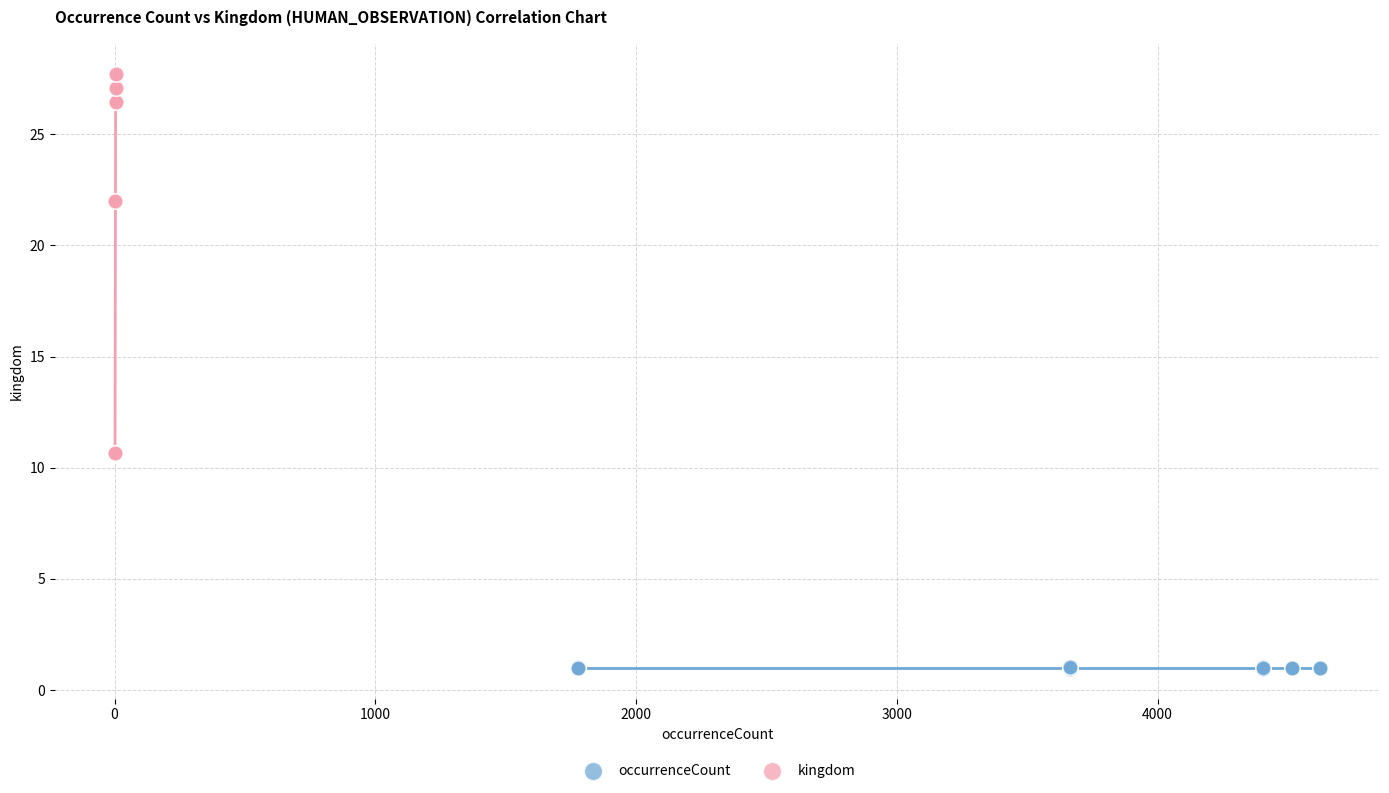

Which series reaches the minimum Y coordinate?

occurrenceCount